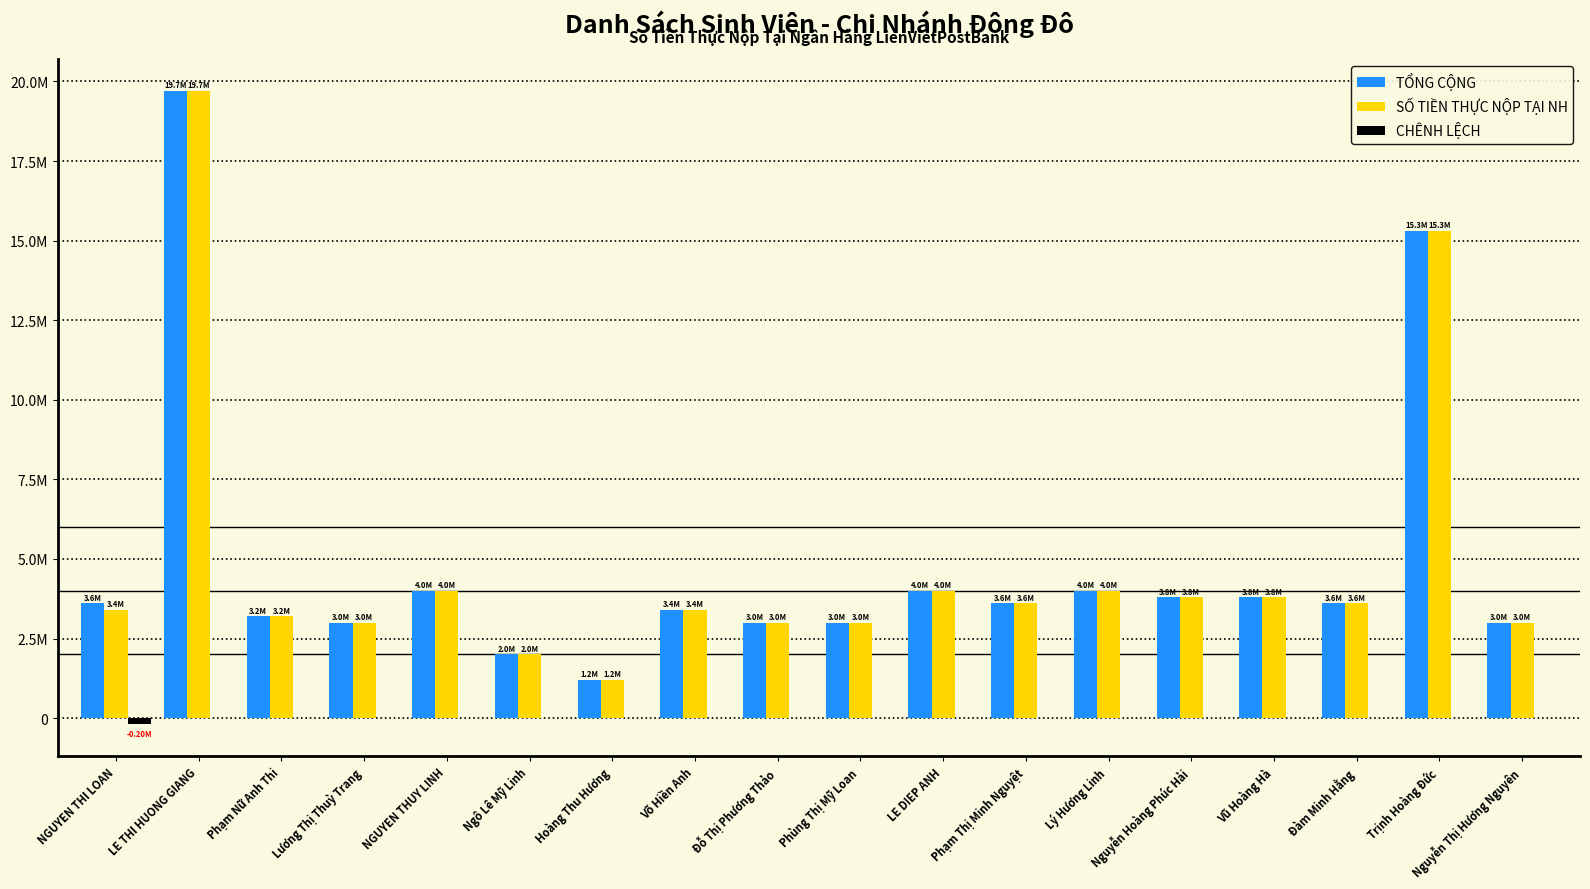

Which category has the lowest value in the TỔNG CỘNG series?

Hoàng Thu Hương